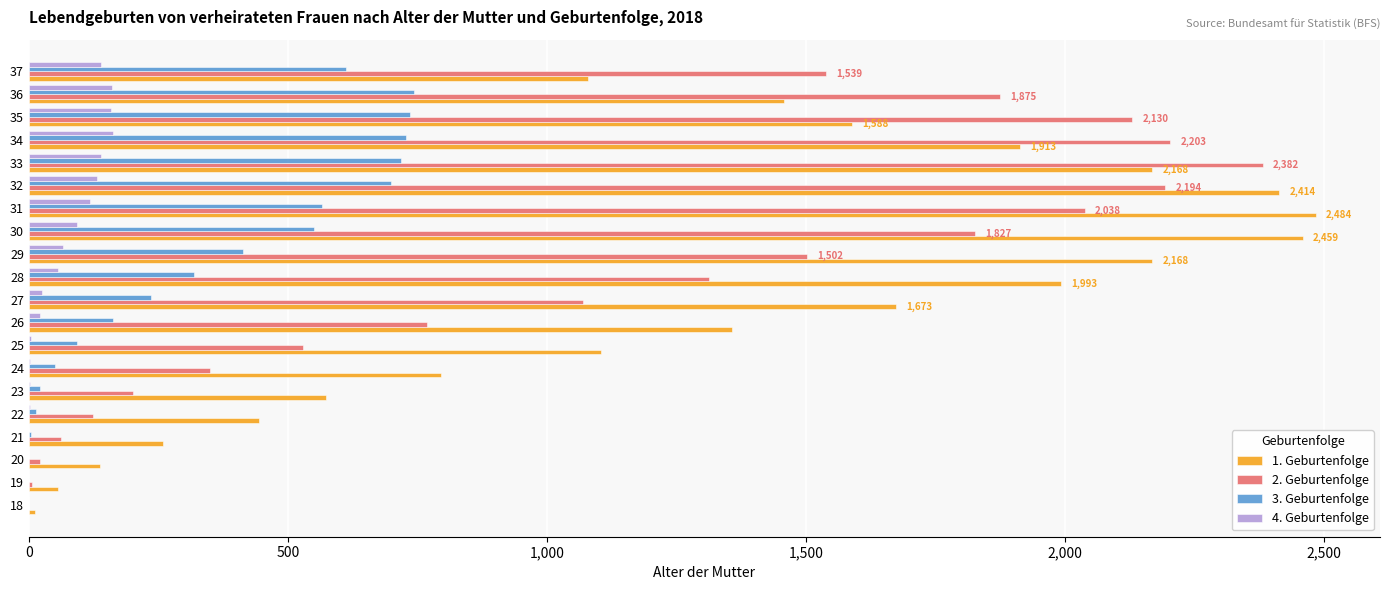

What is the greatest value displayed?

2484